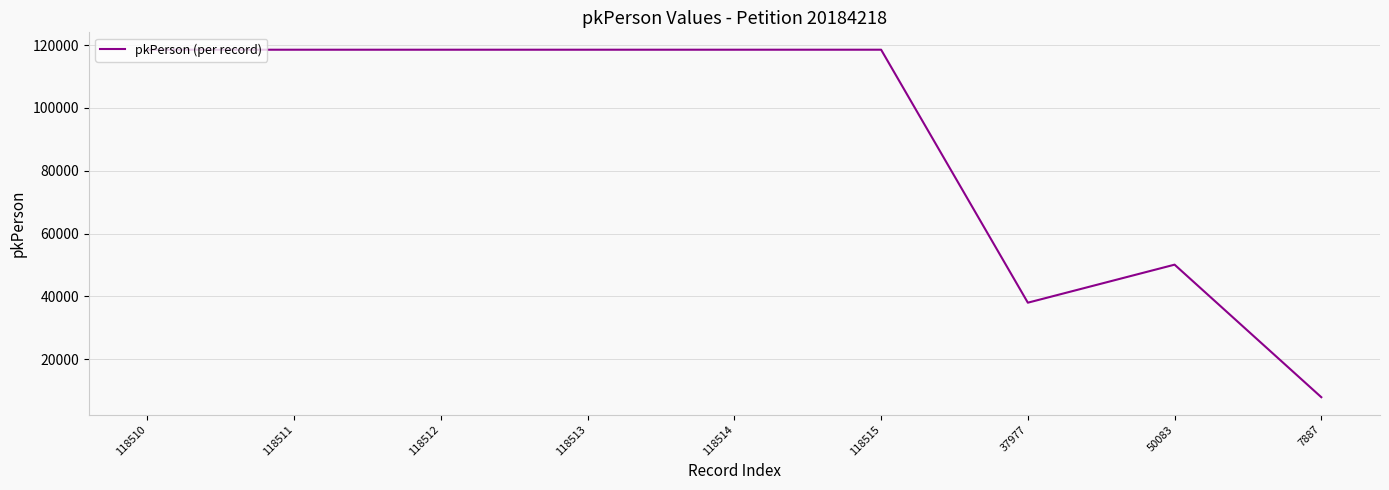

What is the average value?

89669